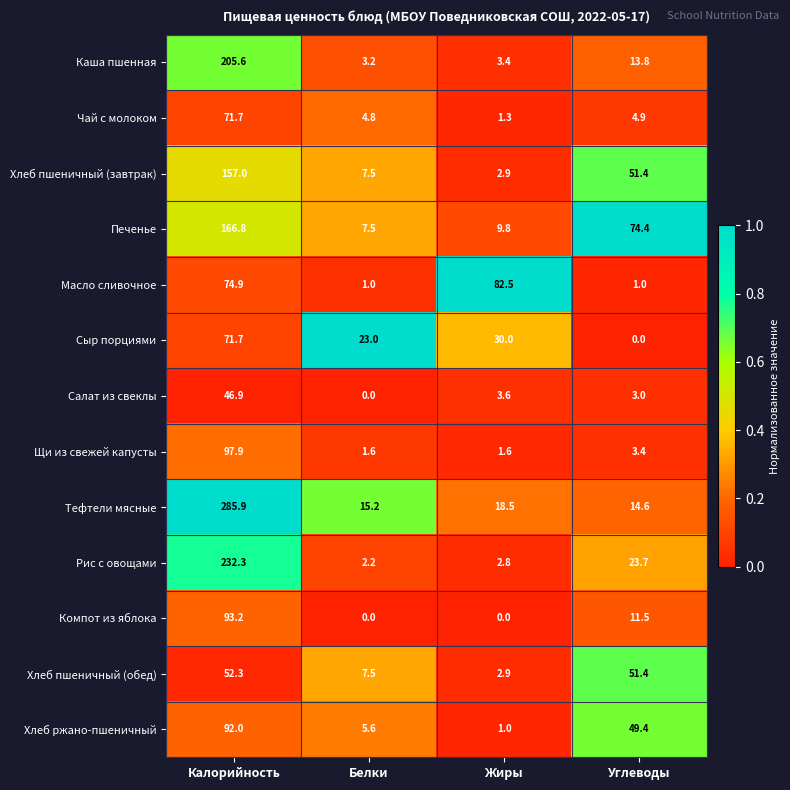

Between Калорийность and Жиры, which series saw the biggest shift?

Тефтели мясные